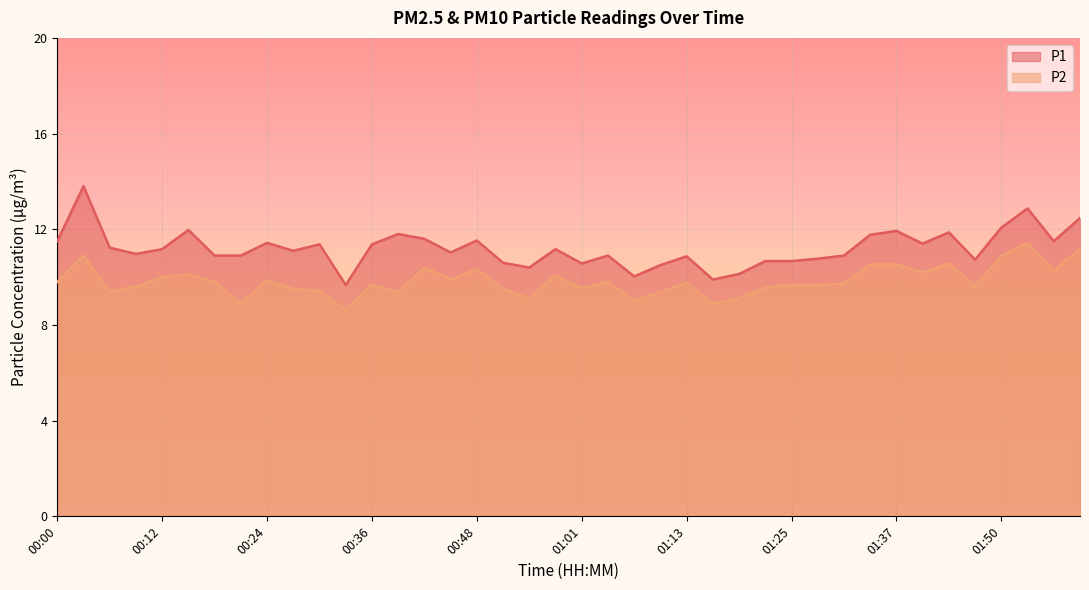

Reading left to right, transcribe all the data shown in this chart.

P1: 11.5	13.8	11.2	11.0	11.2	12.0	10.9	10.9	11.4	11.1	11.4	9.7	11.4	11.8	11.6	11.0	11.5	10.6	10.4	11.2	10.6	10.9	10.0	10.5	10.9	9.9	10.1	10.7	10.7	10.8	10.9	11.8	11.9	11.4	11.9	10.7	12.1	12.9	11.5	12.5
P2: 9.8	10.9	9.4	9.6	10.0	10.1	9.8	8.9	9.9	9.5	9.4	8.6	9.7	9.4	10.4	9.9	10.3	9.5	9.1	10.1	9.5	9.8	9.0	9.4	9.8	8.9	9.1	9.6	9.7	9.7	9.7	10.5	10.5	10.2	10.6	9.6	10.9	11.4	10.3	11.2